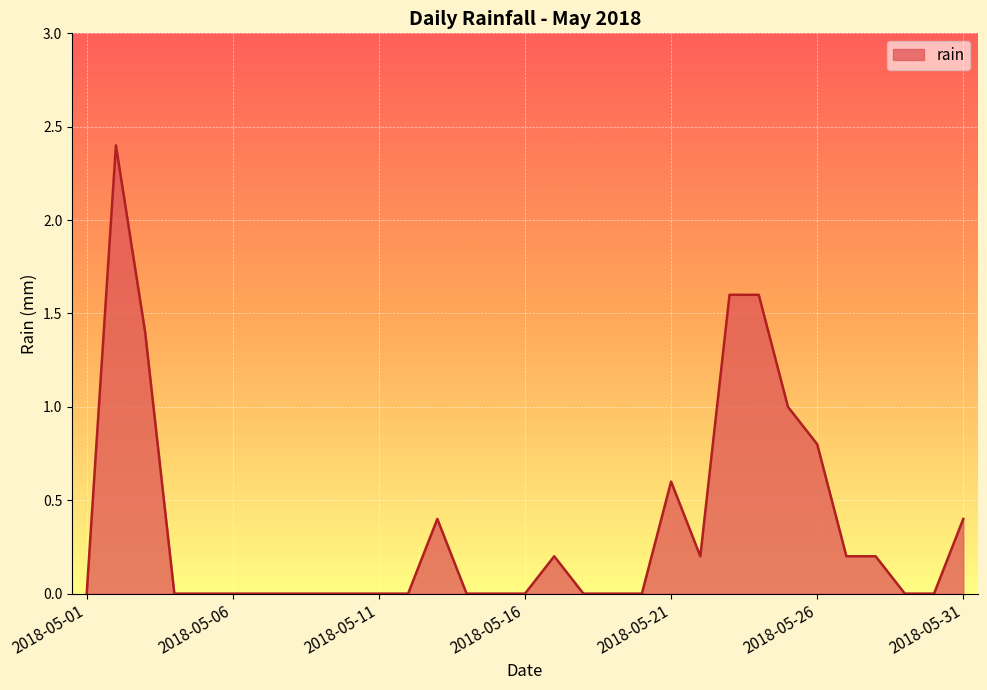

What is the maximum value shown in the chart?

2.4